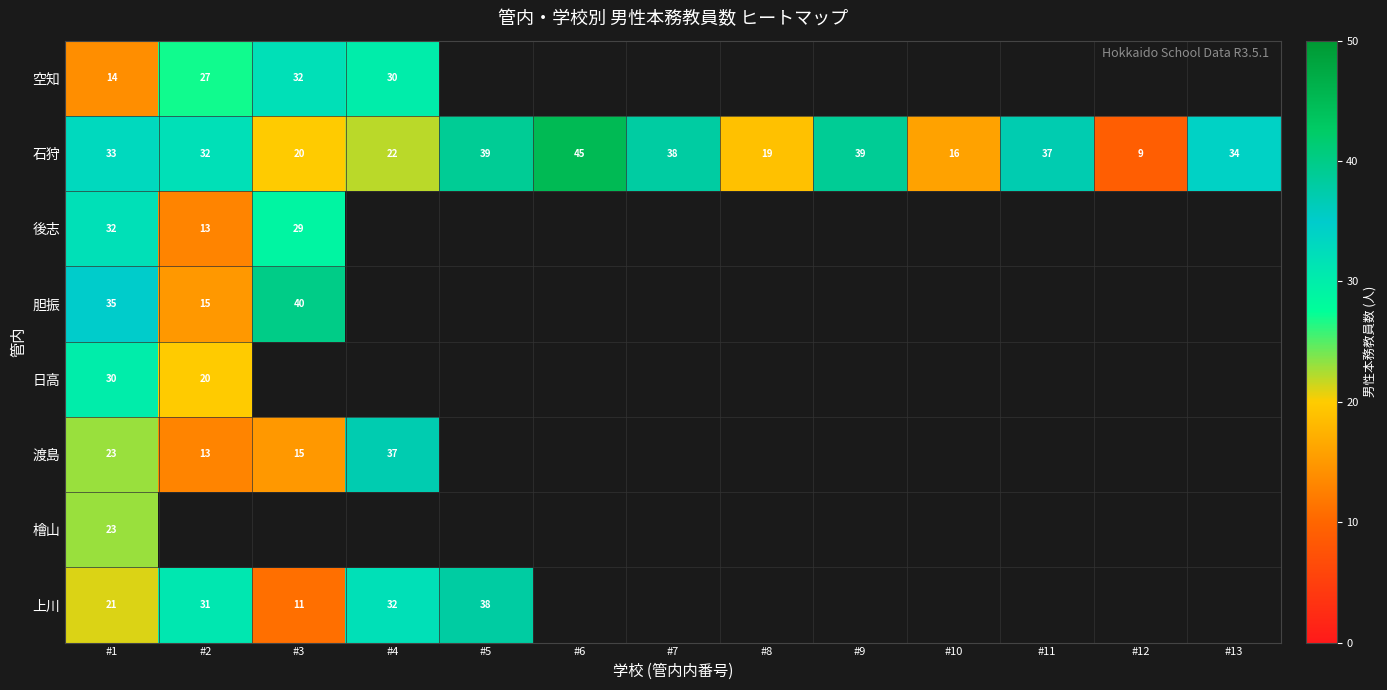

What is the sum of the 石狩 values at #7 and #8?

57